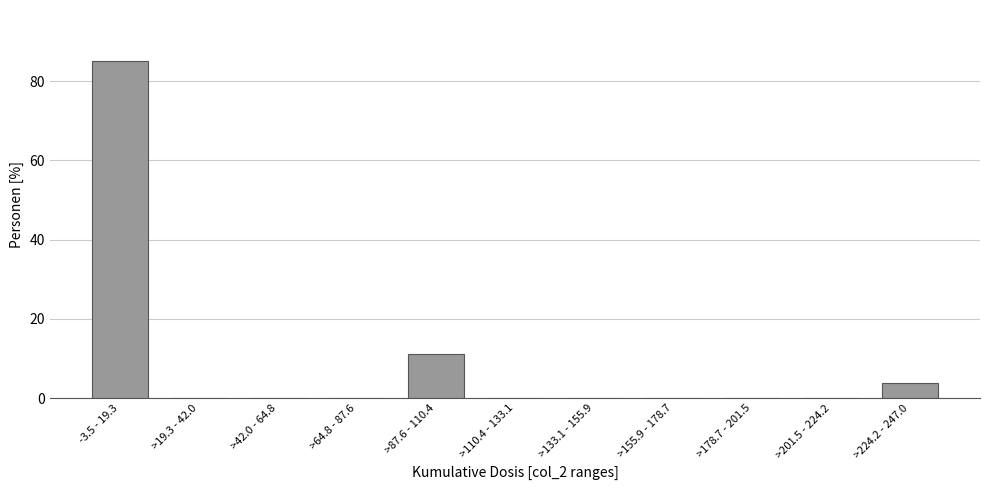

Reading left to right, transcribe all the data shown in this chart.

-3.5 - 19.3=85.2	>19.3 - 42.0=0.0	>42.0 - 64.8=0.0	>64.8 - 87.6=0.0	>87.6 - 110.4=11.1	>110.4 - 133.1=0.0	>133.1 - 155.9=0.0	>155.9 - 178.7=0.0	>178.7 - 201.5=0.0	>201.5 - 224.2=0.0	>224.2 - 247.0=3.7